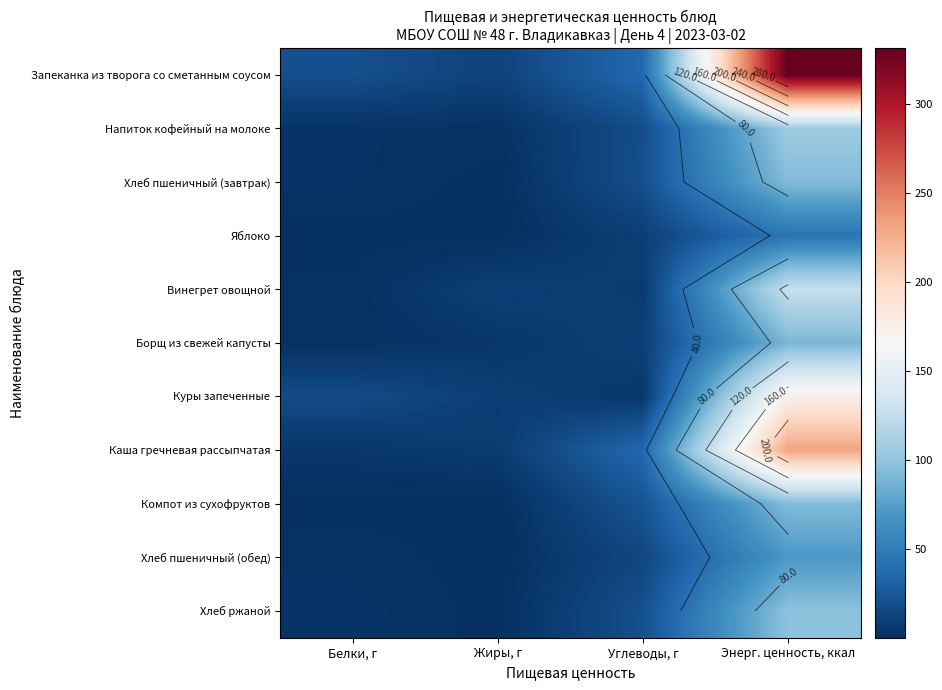

At Энерг. ценность, ккал, list the series in order from largest to smallest.

Запеканка из творога со сметанным соусом, Каша гречневая рассыпчатая, Куры запеченные, Винегрет овощной, Напиток кофейный на молоке, Хлеб ржаной, Компот из сухофруктов, Хлеб пшеничный (завтрак), Борщ из свежей капусты, Хлеб пшеничный (обед), Яблоко